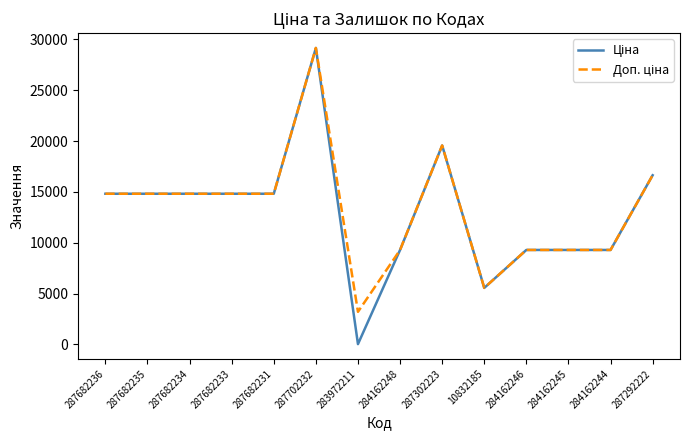

At which category is the sum across all series the highest?

287702232